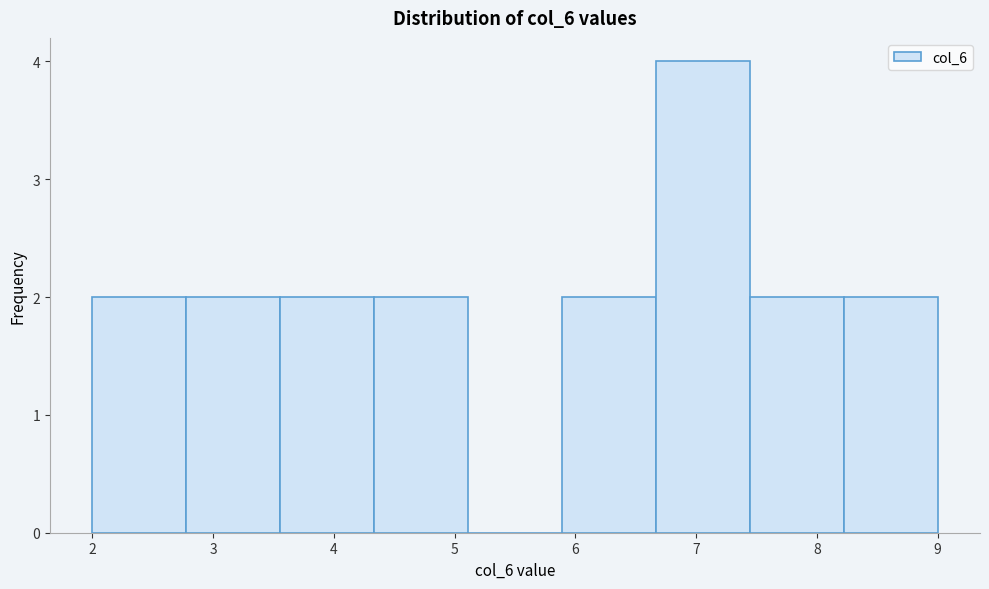

How tall is the bar that spans 7.4 to 8.2 on the x-axis? Neither the bar edges nor the heights are printed on the chart, so give them approximately, as read against the axes.

2